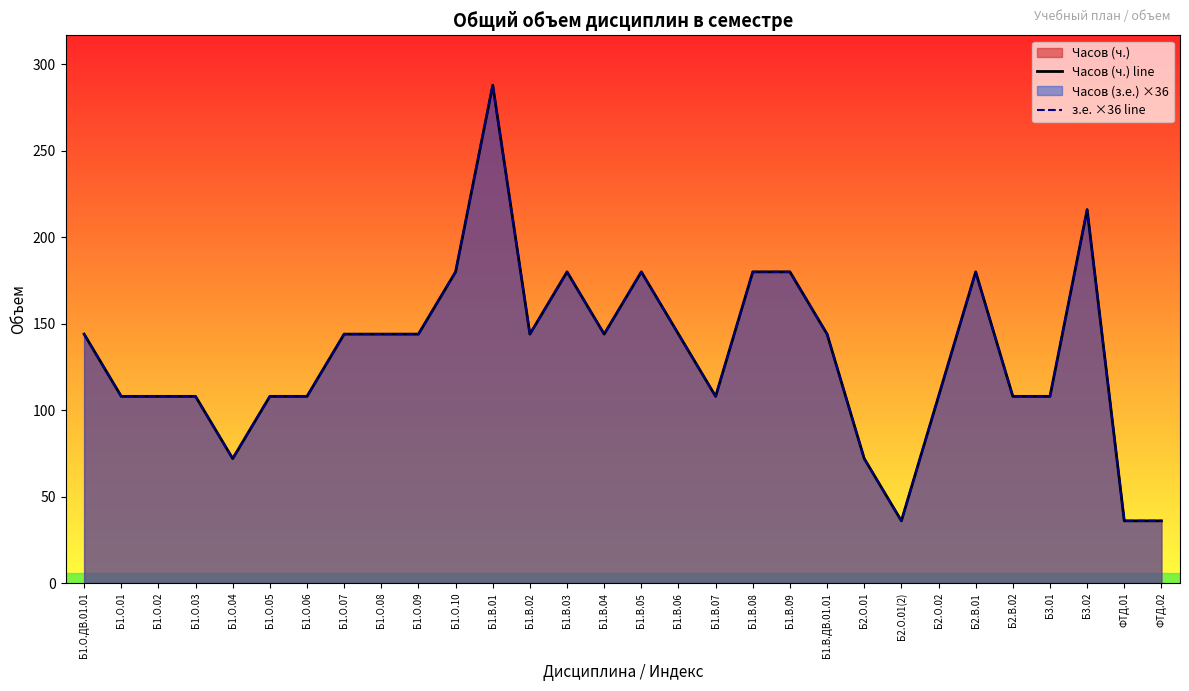

What is the greatest value displayed?

288